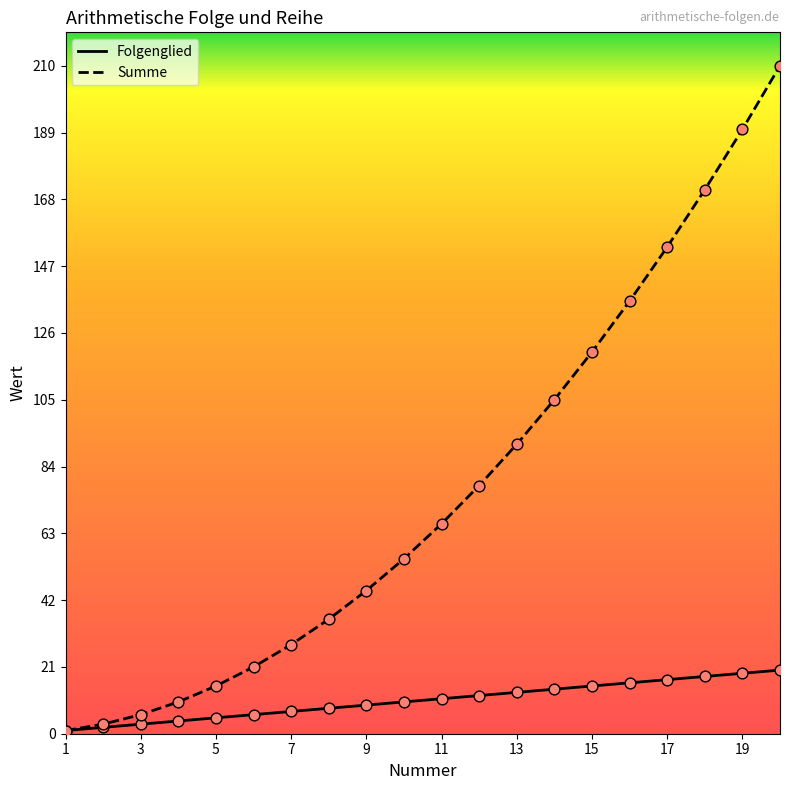

Which series reaches the minimum Y coordinate?

Folgenglied